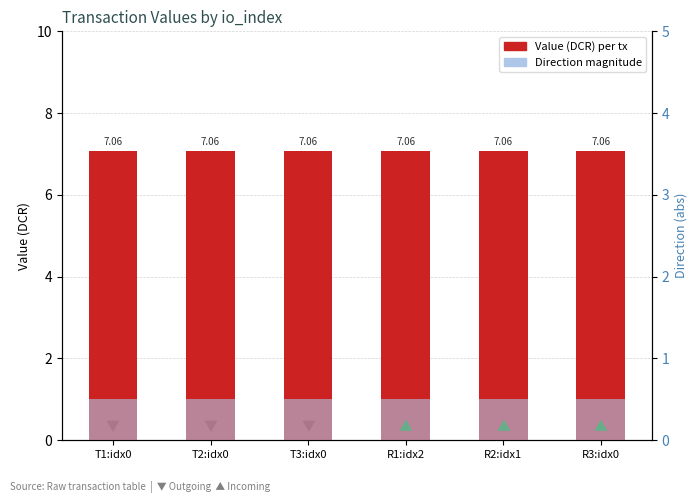

Between T1:idx0 and T3:idx0, which series saw the biggest shift?

value (DCR)